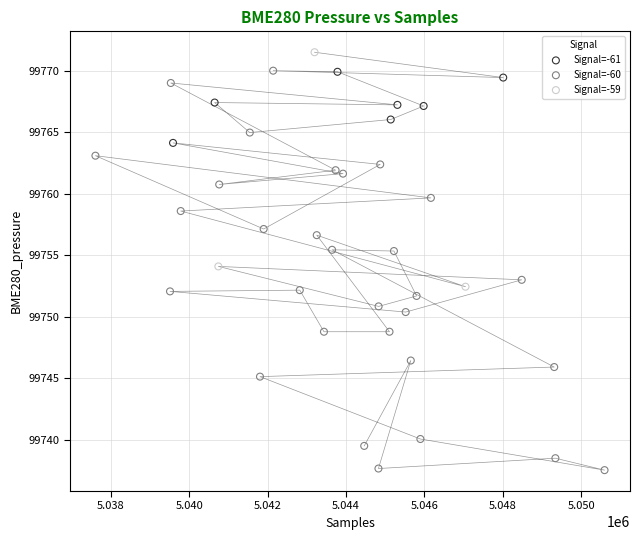

Which series reaches the minimum Y coordinate?

Signal=-60